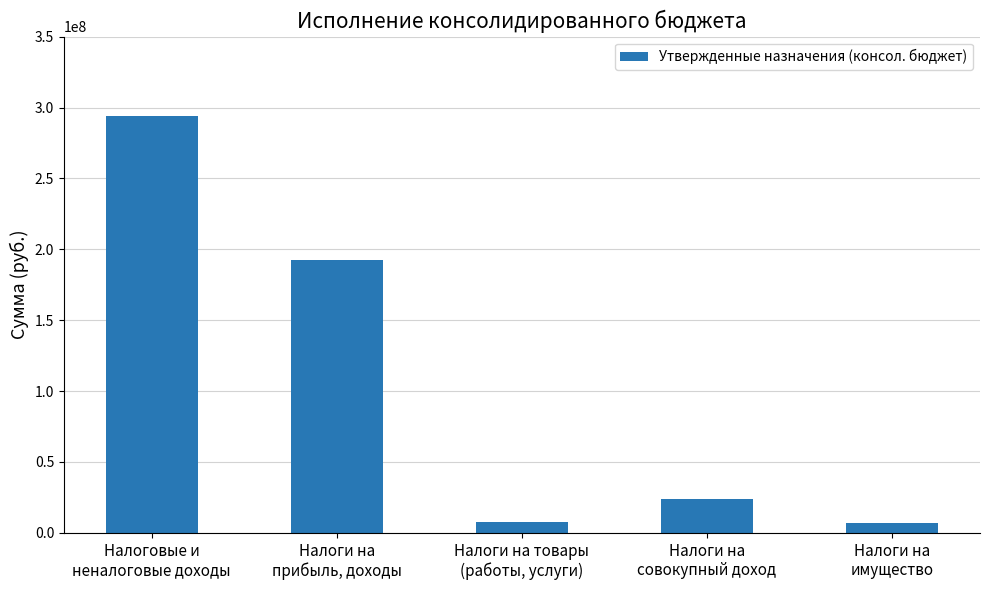

What is the label of the 3rd bar from the left?

Налоги на товары
(работы, услуги)